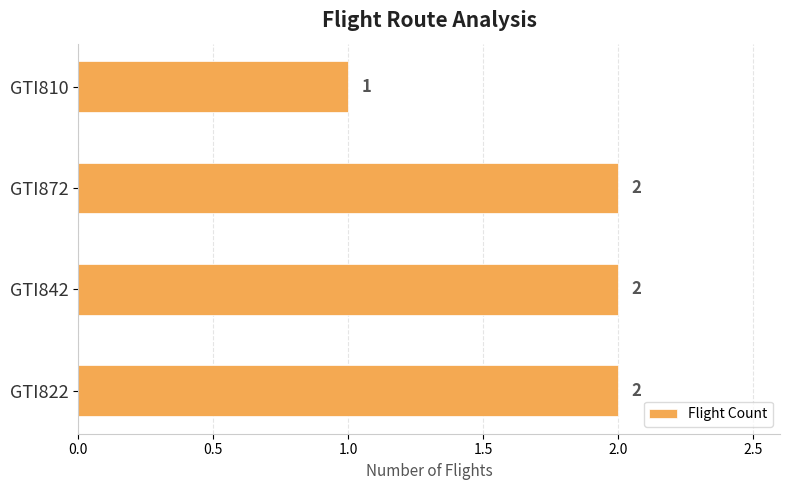

How many bars are there in total?

4